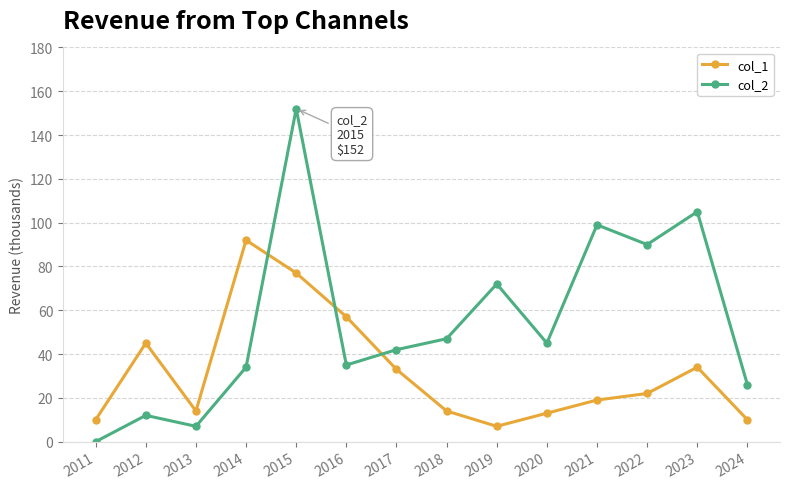

Which series has the widest spread of values?

col_2